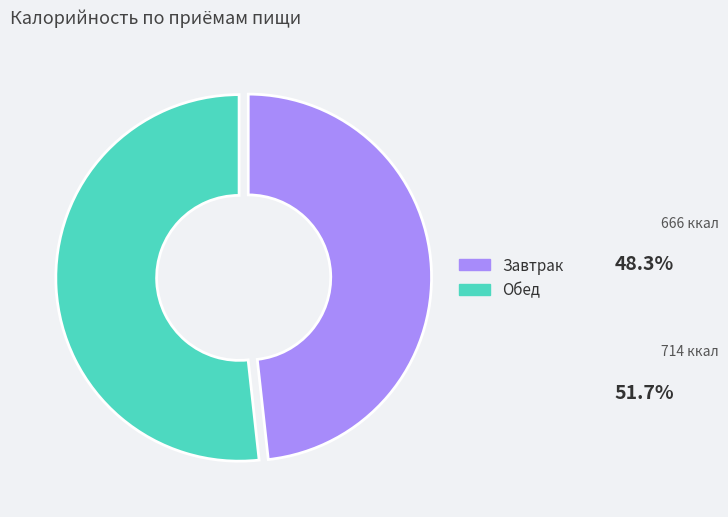

The Обед slice represents 52% of the pie. True or false?

True